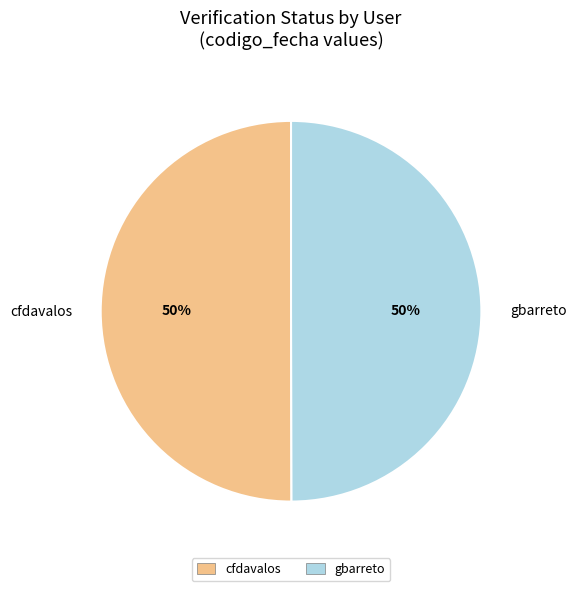

To the nearest percent, what is the combined percentage of gbarreto and cfdavalos?

100%